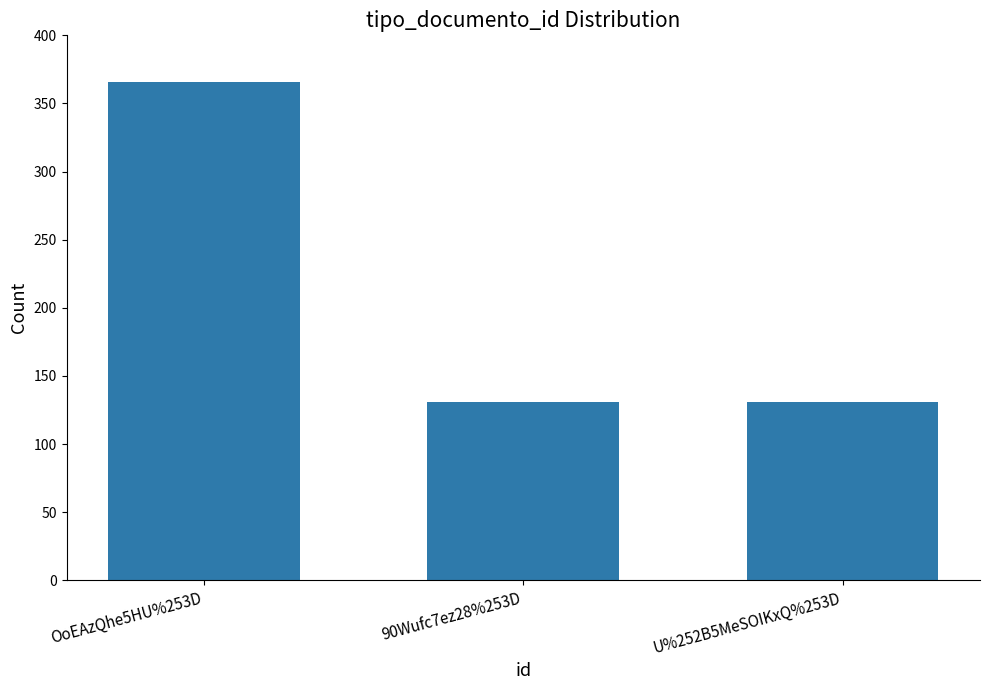

Count the values in the range 131 to 366.

3